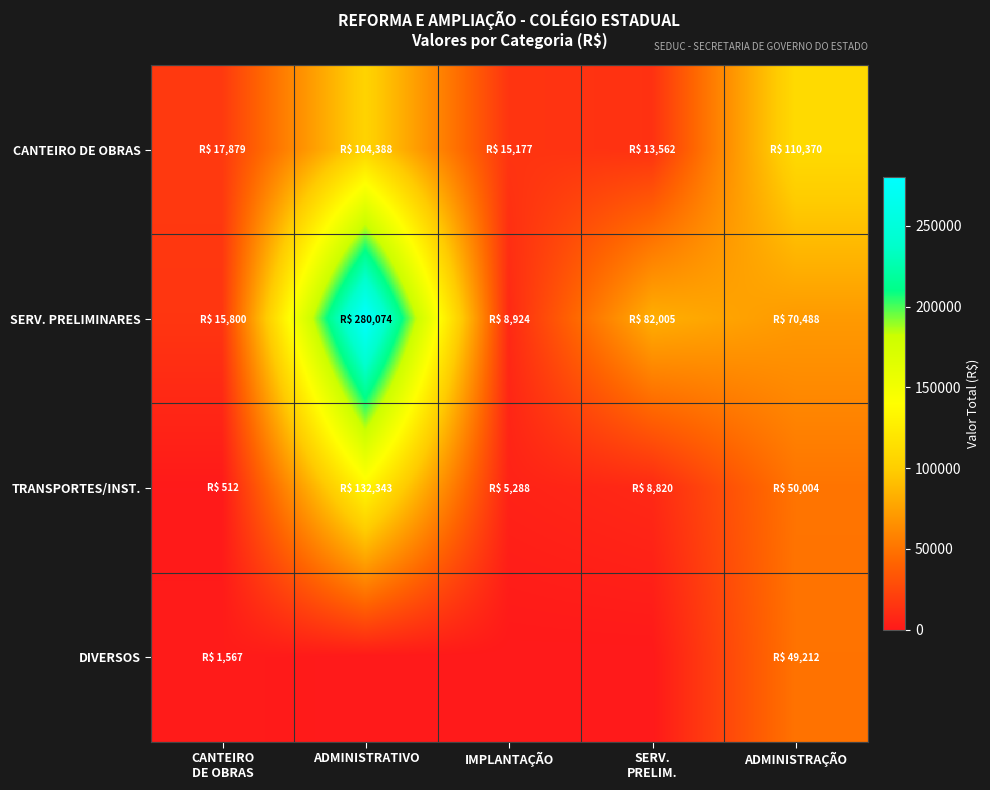

What is the total value across all series at SERV.
PRELIM.?

104387.7